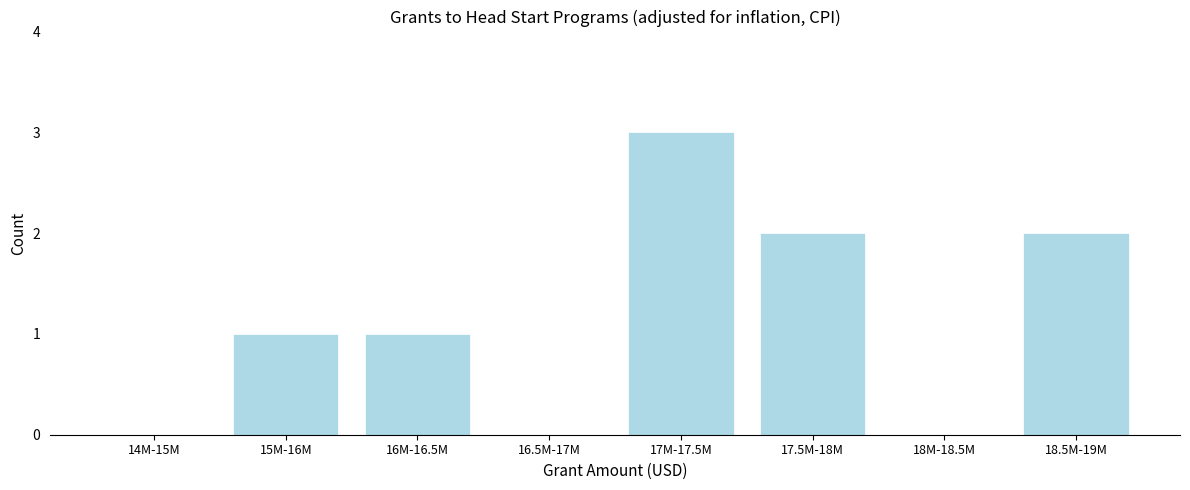

Reading left to right, extract all data points from this chart.

14M-15M=0	15M-16M=1	16M-16.5M=1	16.5M-17M=0	17M-17.5M=3	17.5M-18M=2	18M-18.5M=0	18.5M-19M=2